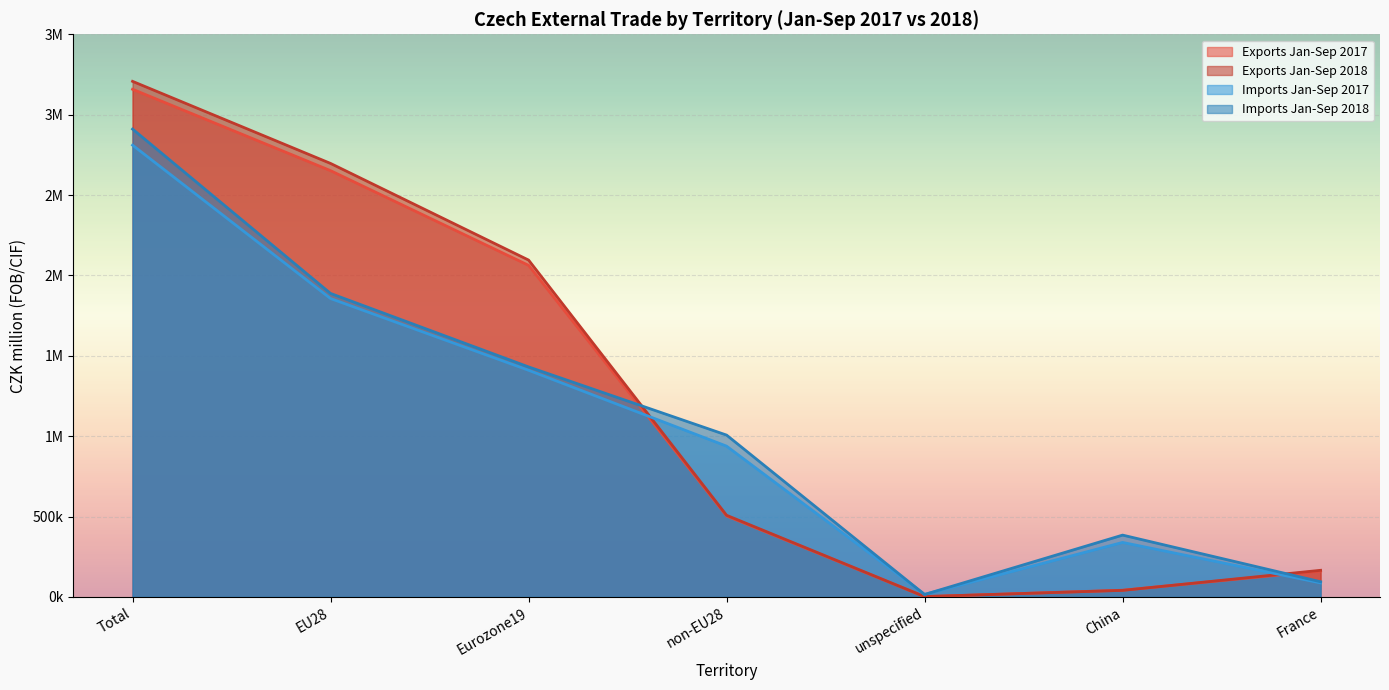

Where is Imports Jan-Sep 2017 nearest to the value 1405220?

Eurozone19